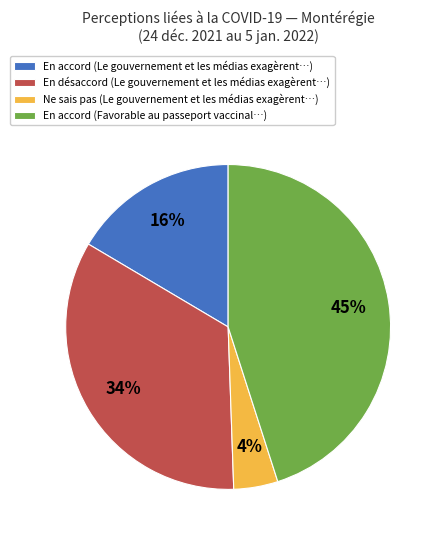

Rank the categories by value from highest to lowest.

En accord (Favorable au passeport vaccinal…), En désaccord (Le gouvernement et les médias exagèrent…), En accord (Le gouvernement et les médias exagèrent…), Ne sais pas (Le gouvernement et les médias exagèrent…)